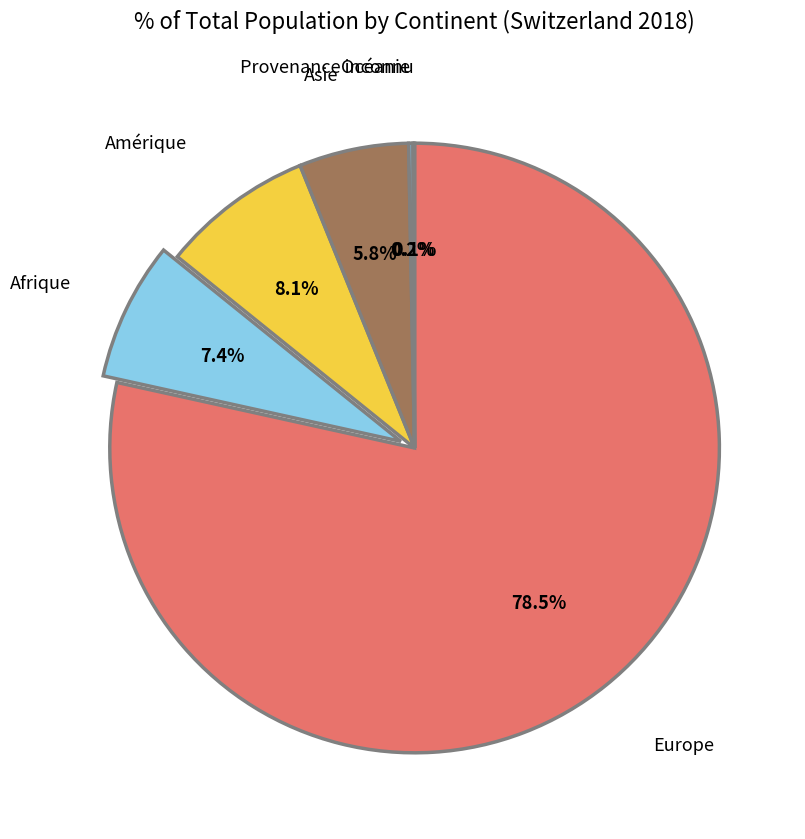

Between Europe and Afrique, which is larger?

Europe